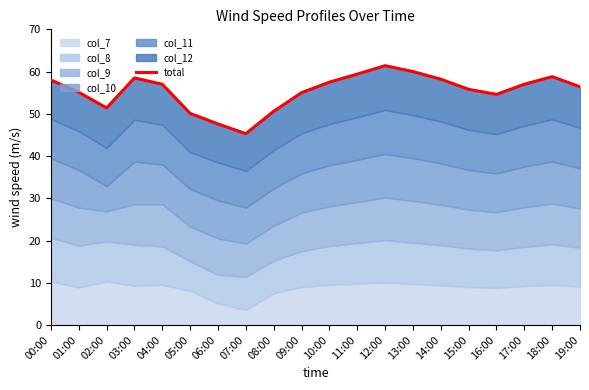

Rank the categories by value from highest to lowest.

12:00, 13:00, 11:00, 18:00, 03:00, 14:00, 00:00, 10:00, 04:00, 17:00, 19:00, 15:00, 01:00, 09:00, 16:00, 02:00, 08:00, 05:00, 06:00, 07:00